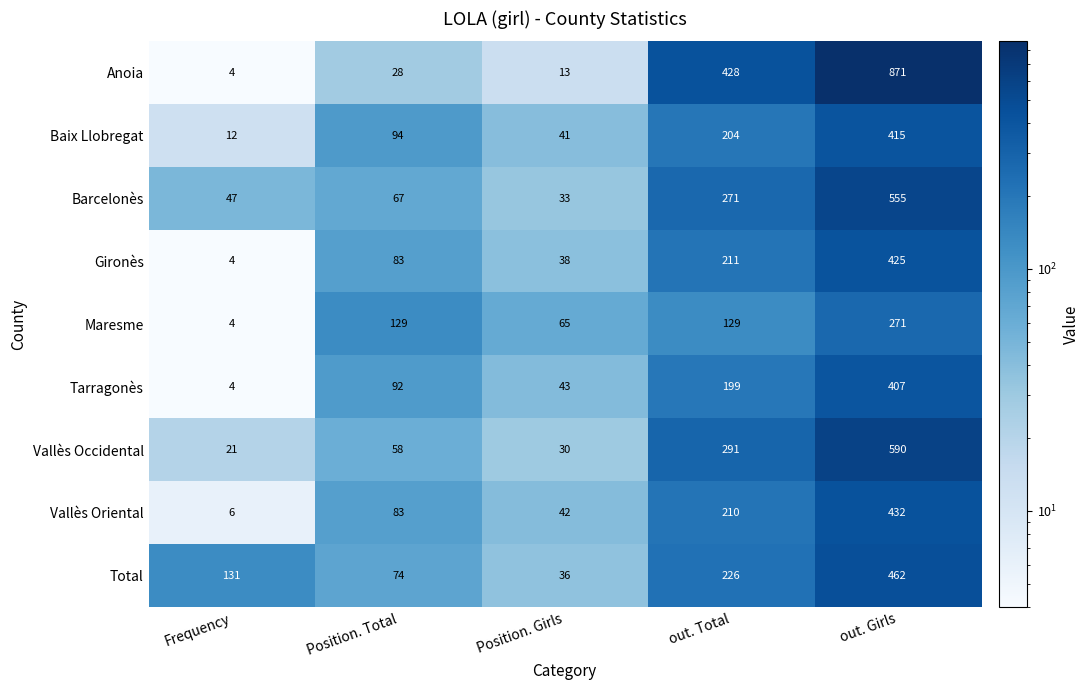

How many values in the Barcelonès series are below 67?

2